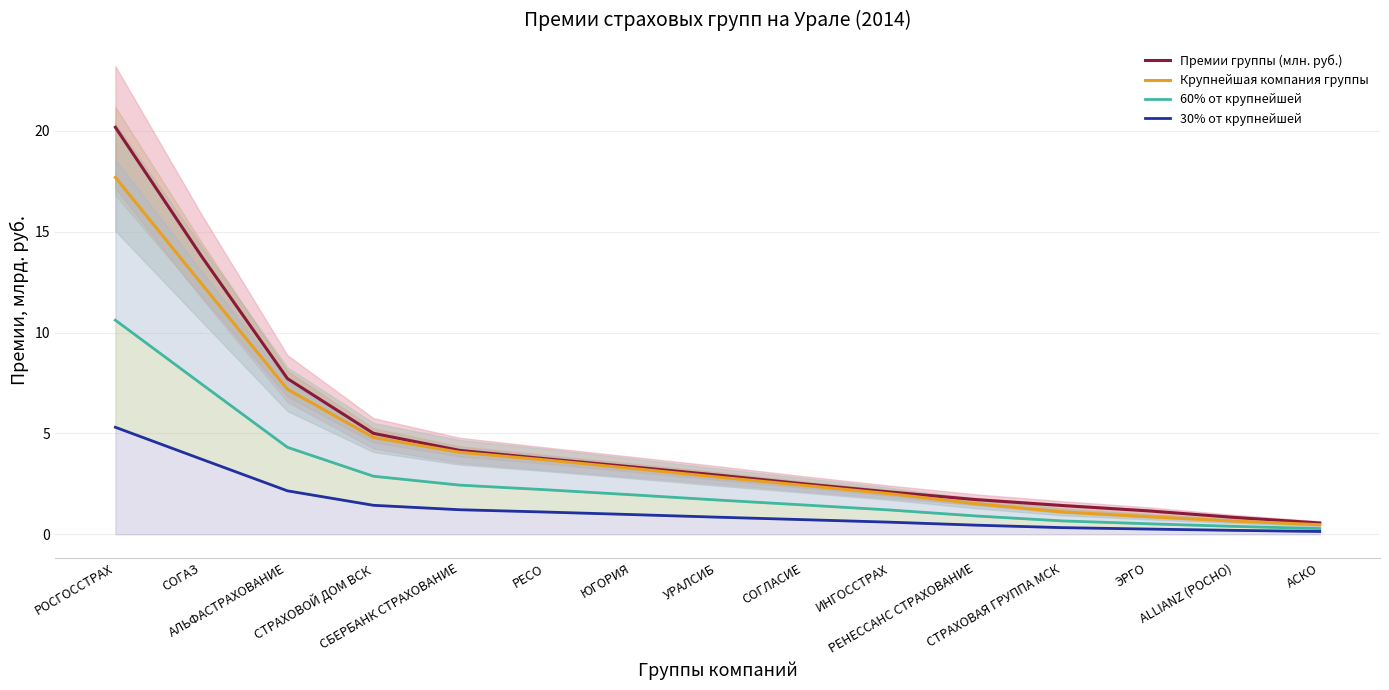

At how many categories does at least one series exceed 13?

2